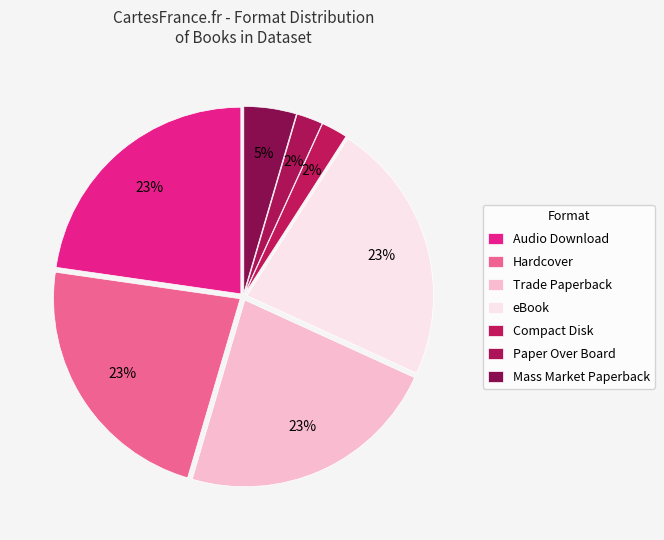

How many segments does this pie chart have?

7